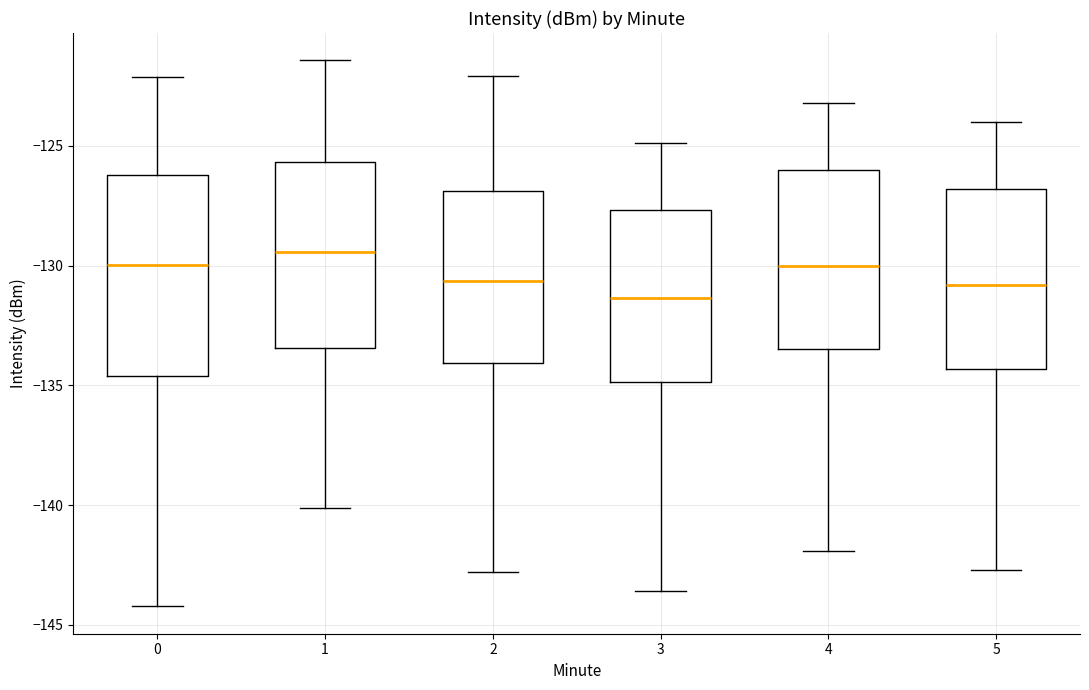

Where does the upper whisker of the box at x = 3 end on the y-axis? The values are not printed on the chart, so give them approximately, as read against the axis.

-125.0